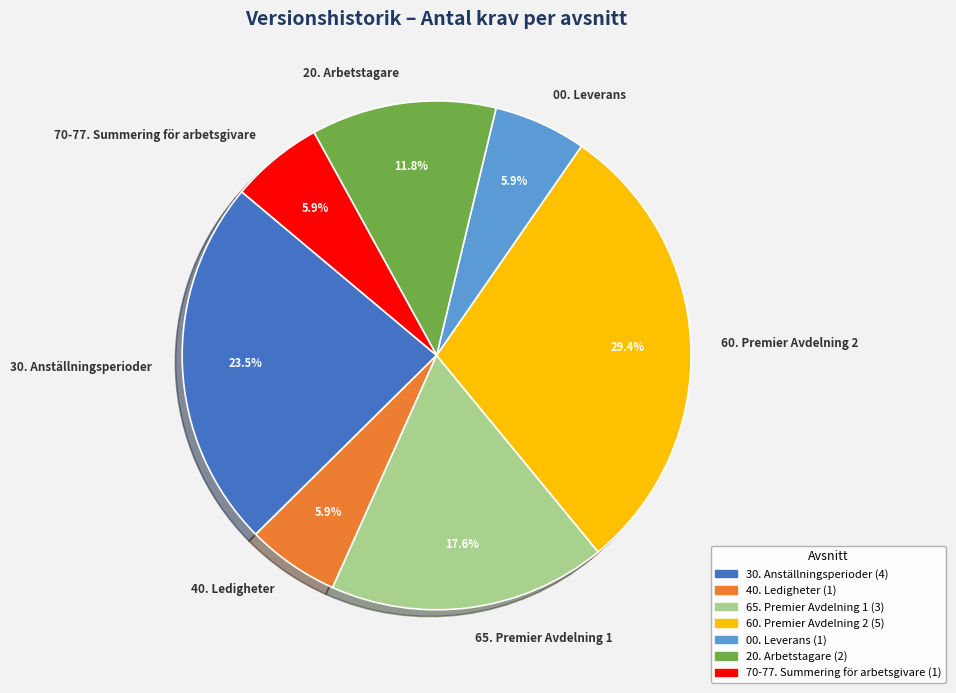

True or false: 65. Premier Avdelning 1 accounts for 18% of the total.

True